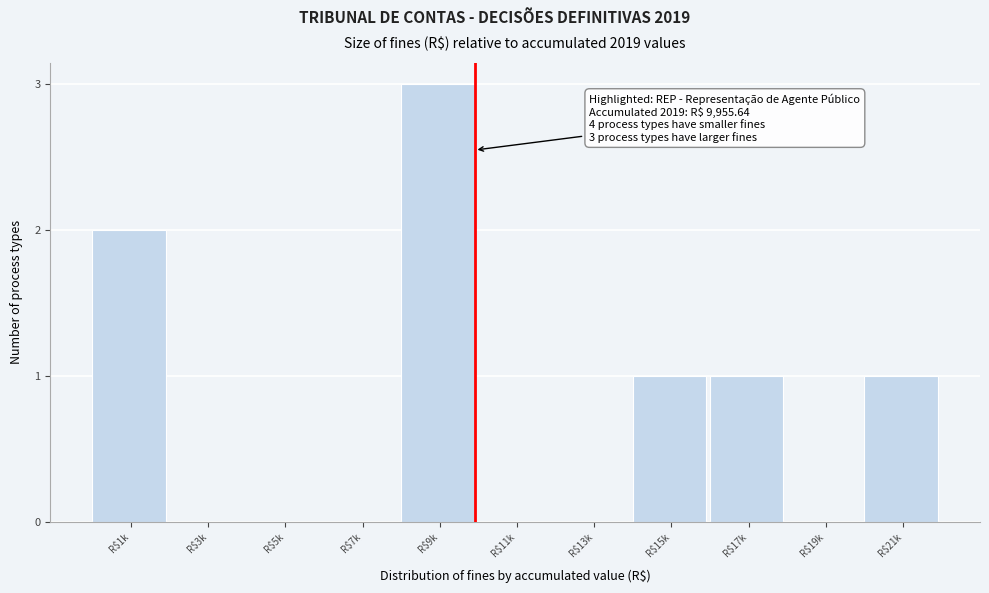

True or false: the data shows 3 at R$9k.

True